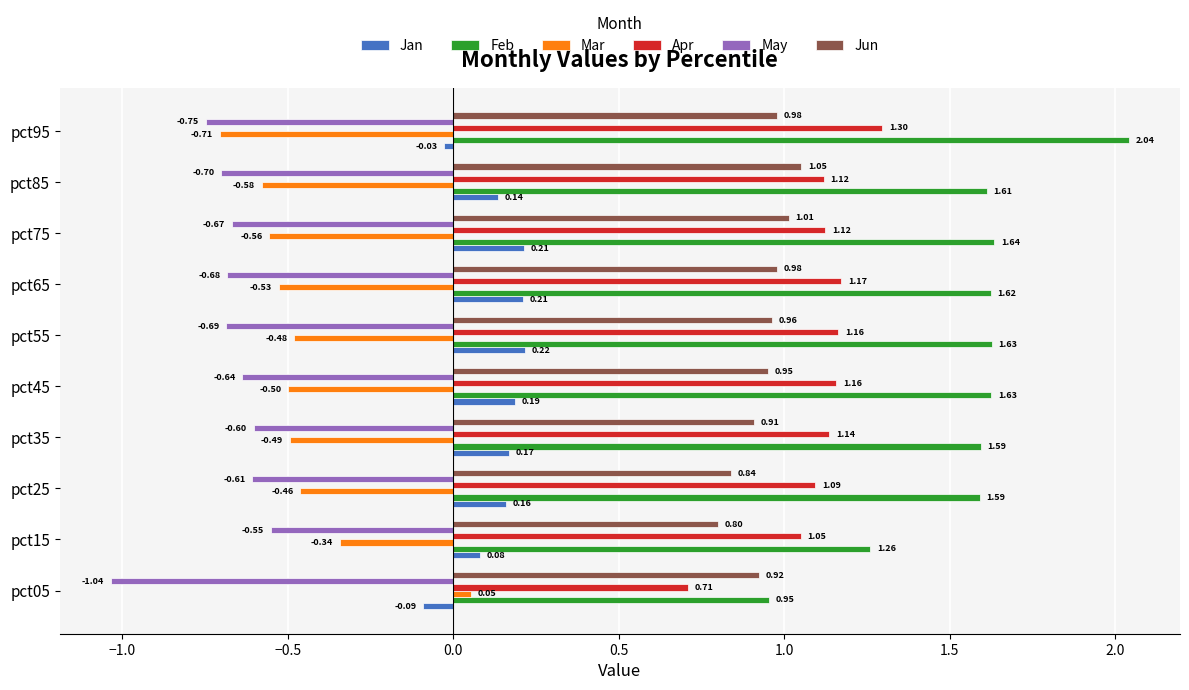

Between pct05 and pct55, which series saw the biggest shift?

Feb